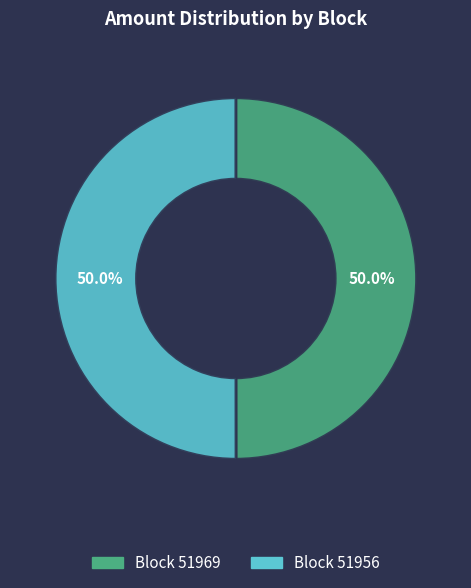

How many segments does this pie chart have?

2